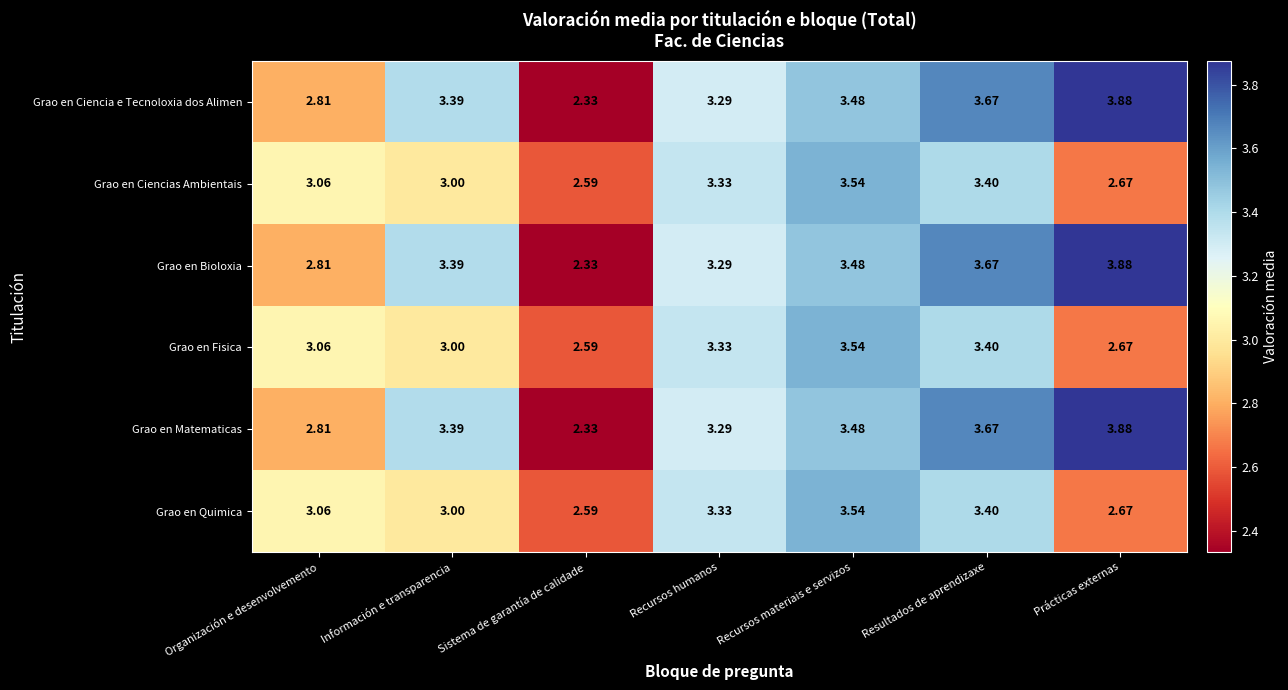

At which category is the sum across all series the highest?

Resultados de aprendizaxe